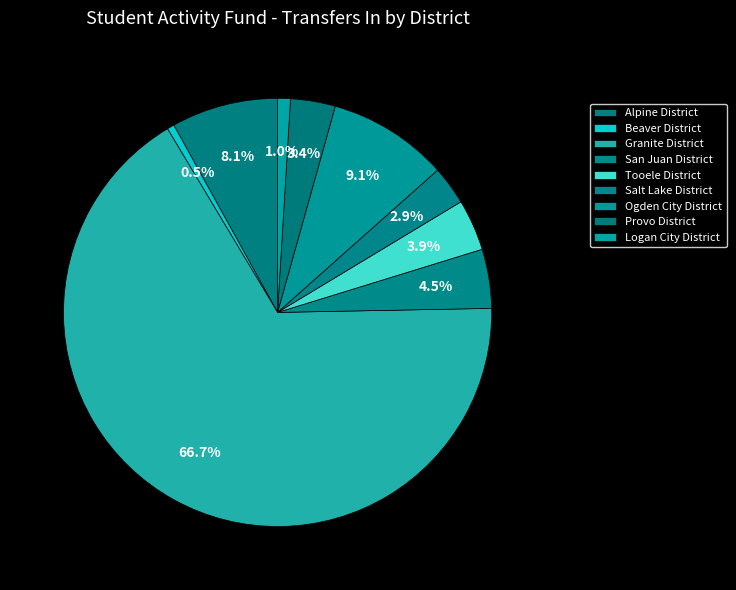

Which slice is the smallest?

Beaver District